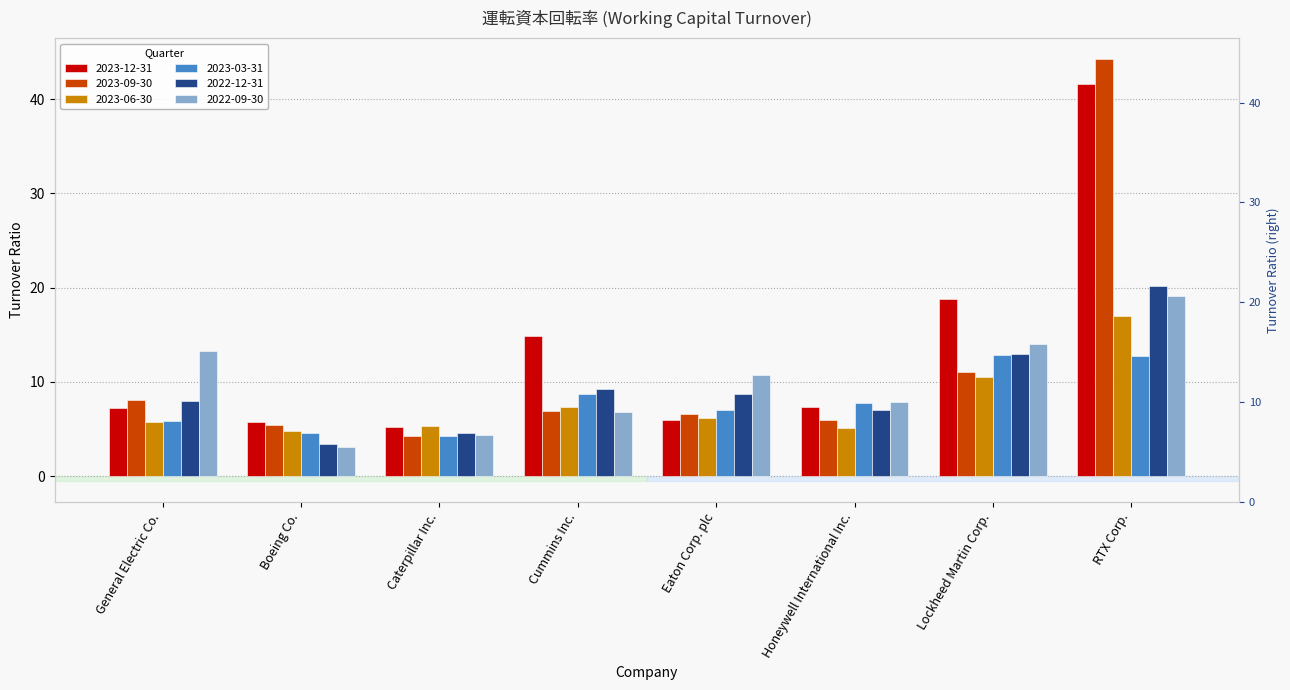

Which label corresponds to the smallest value in the chart?

Boeing Co.